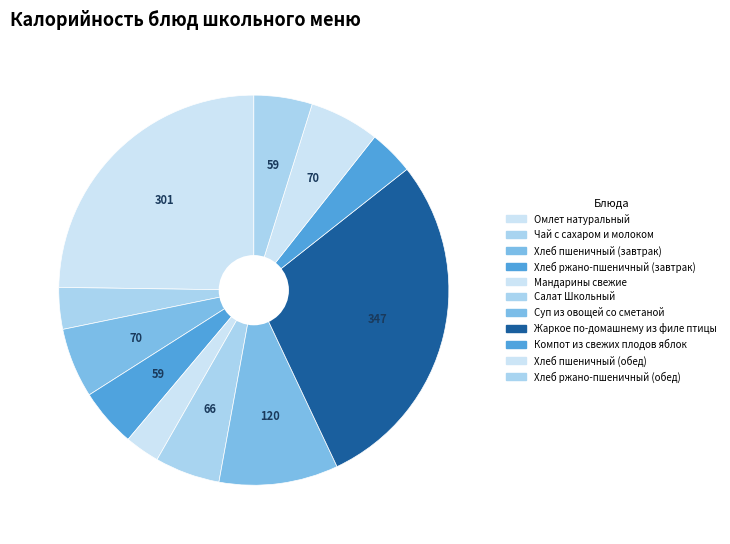

How many segments does this pie chart have?

11